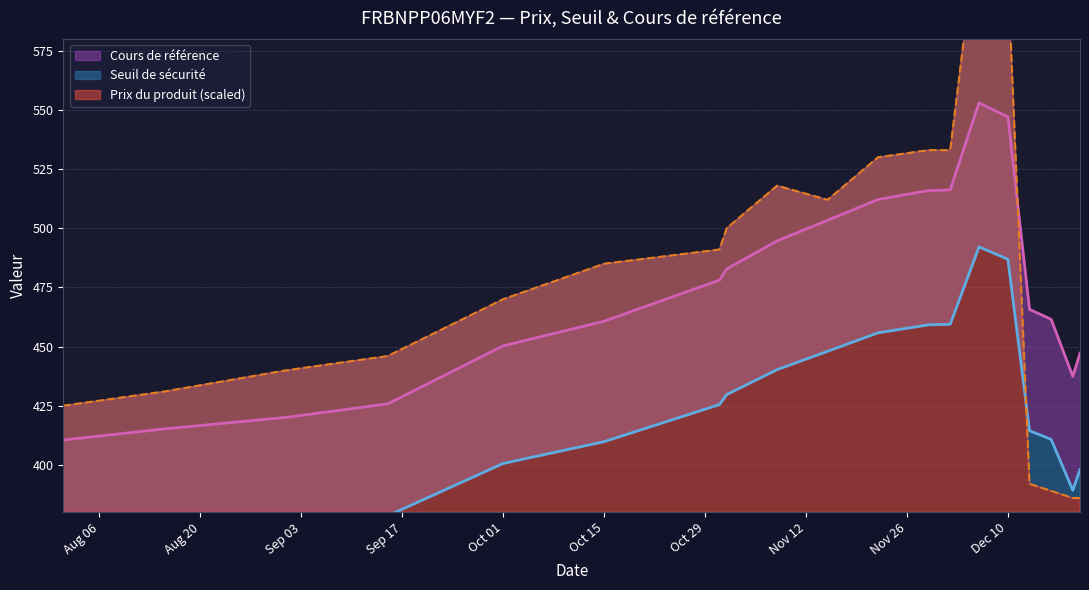

What is the spread (max minus min) of values at 2024-12-02?

73.6